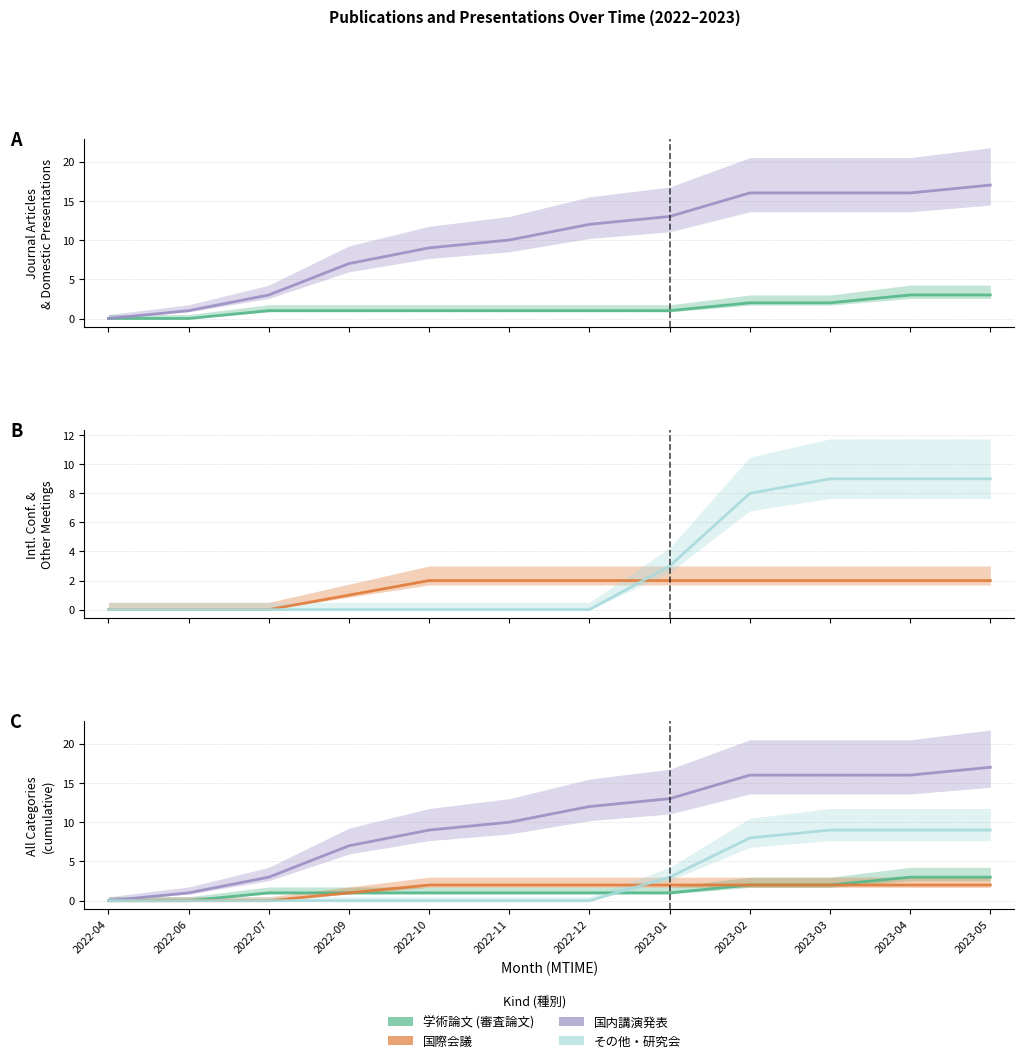

Is this an area chart (filled region under the line)?

No